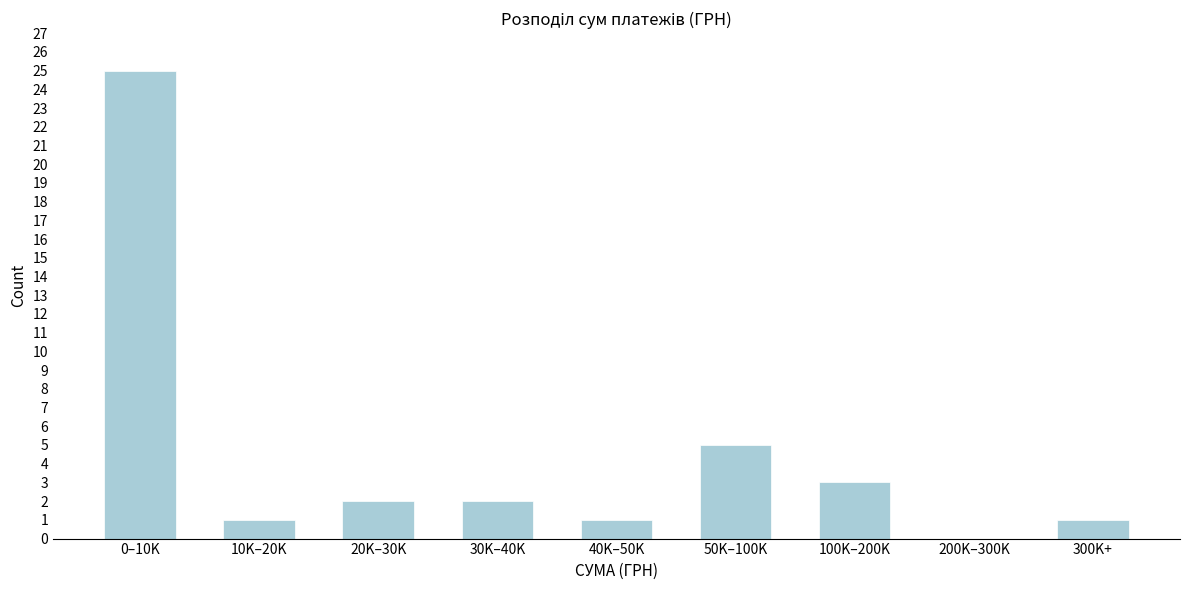

Reading left to right, transcribe all the data shown in this chart.

0–10K=25	10K–20K=1	20K–30K=2	30K–40K=2	40K–50K=1	50K–100K=5	100K–200K=3	200K–300K=0	300K+=1